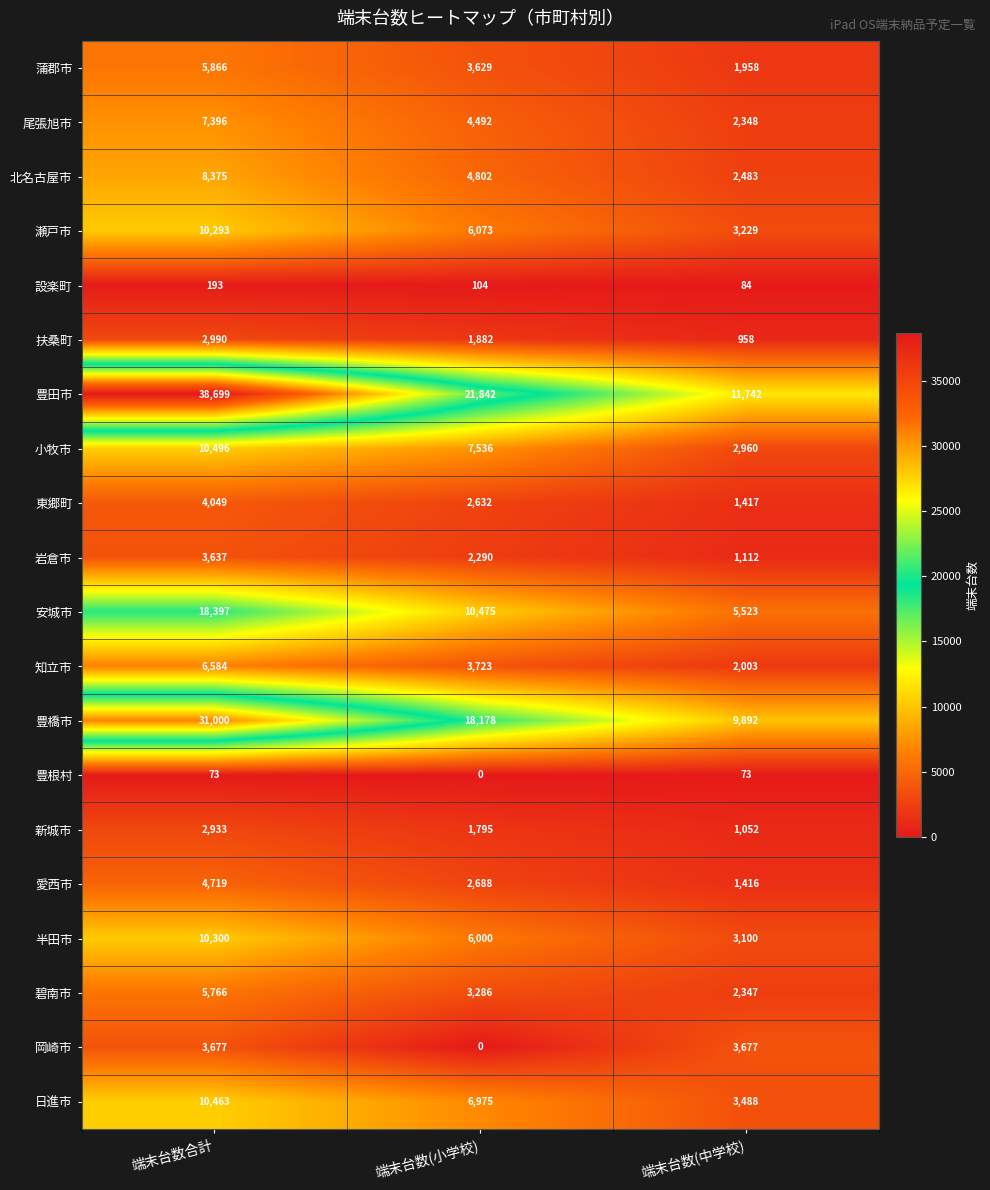

At which label is 日進市 closest to 6975?

端末台数(小学校)